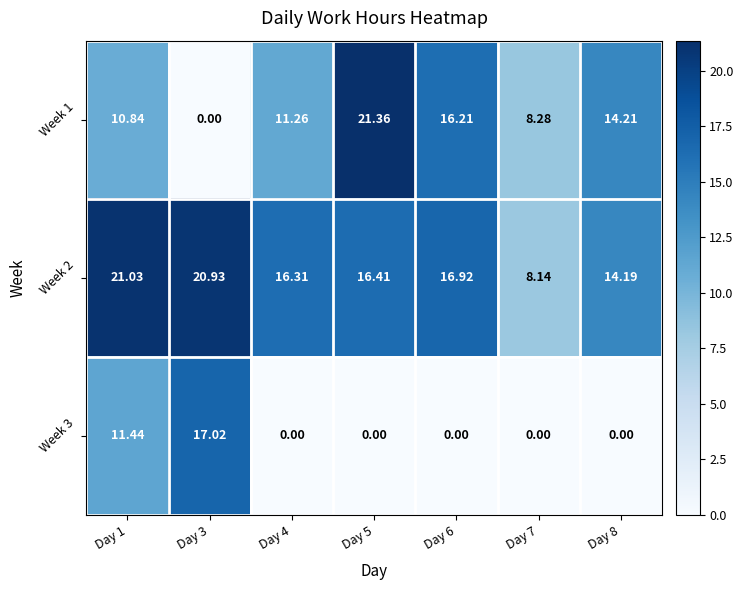

Is the value of Week 1 at Day 8 greater than the value of Week 2 at Day 5?

No